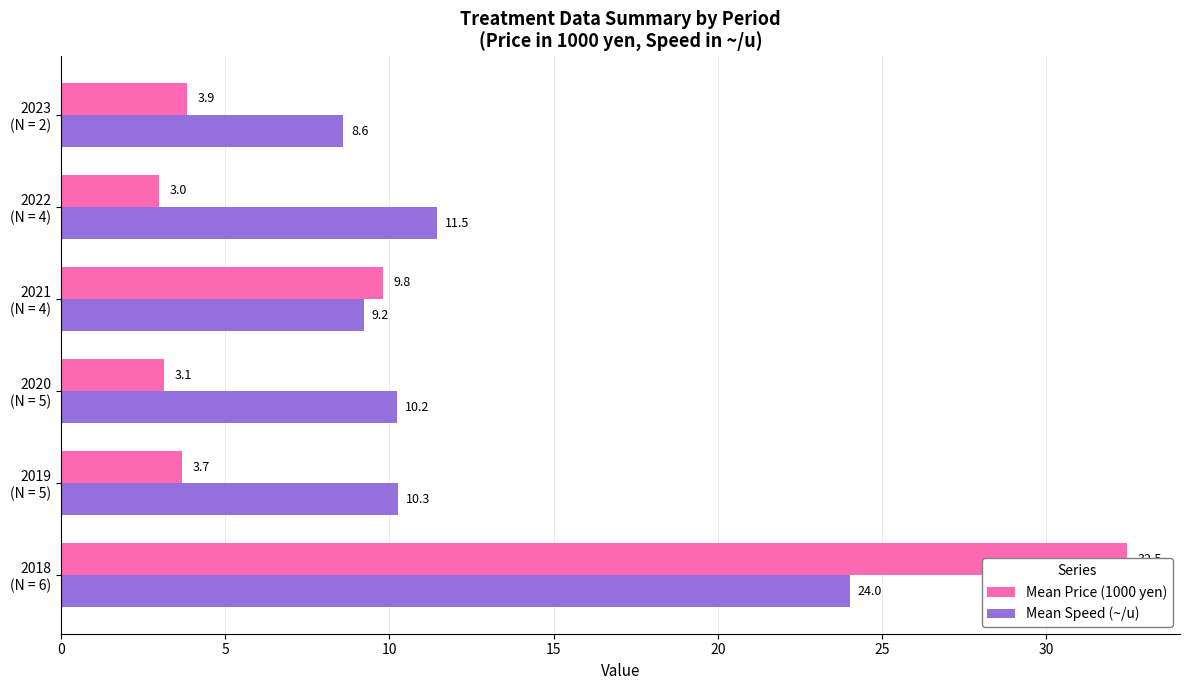

What is the difference between the highest and lowest values at 2020 (N = 5)?

7.1